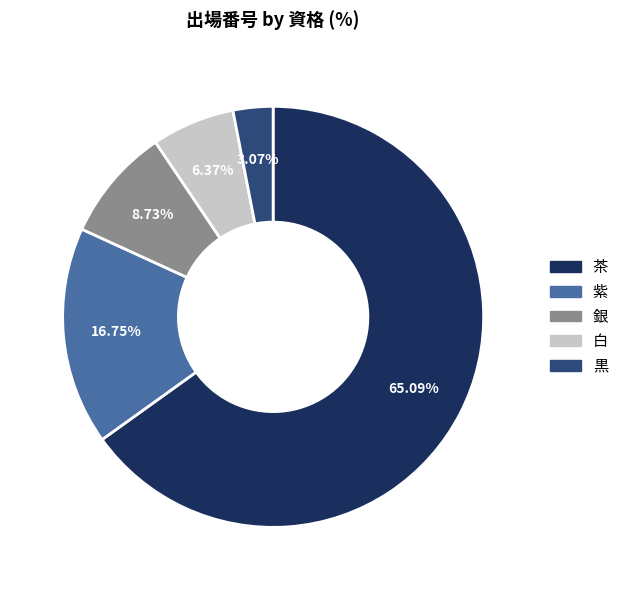

Approximately how many times larger is the value at 茶 compared to 銀?

7.5